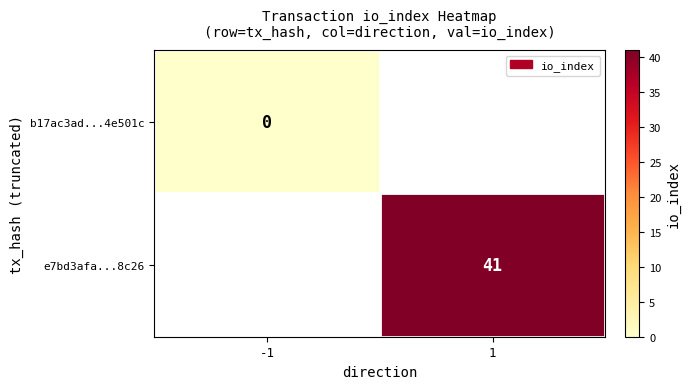

Is the value of e7bd3afa...8c26 at 1 greater than the value of b17ac3ad...4e501c at -1?

Yes